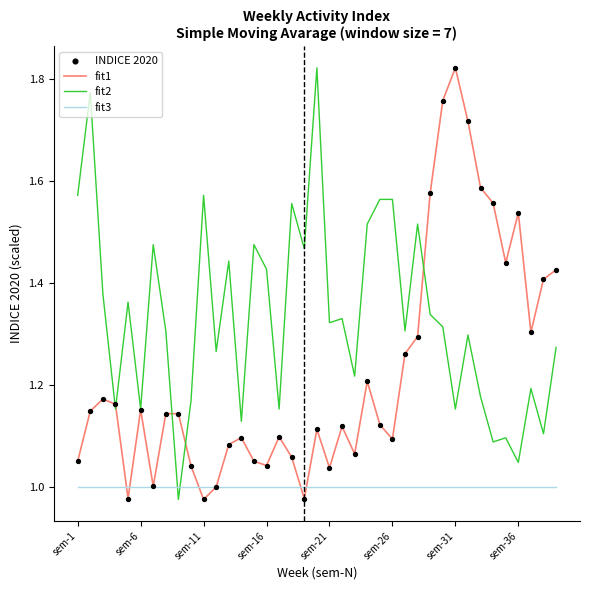

Which series has the largest total across all categories?

fit2